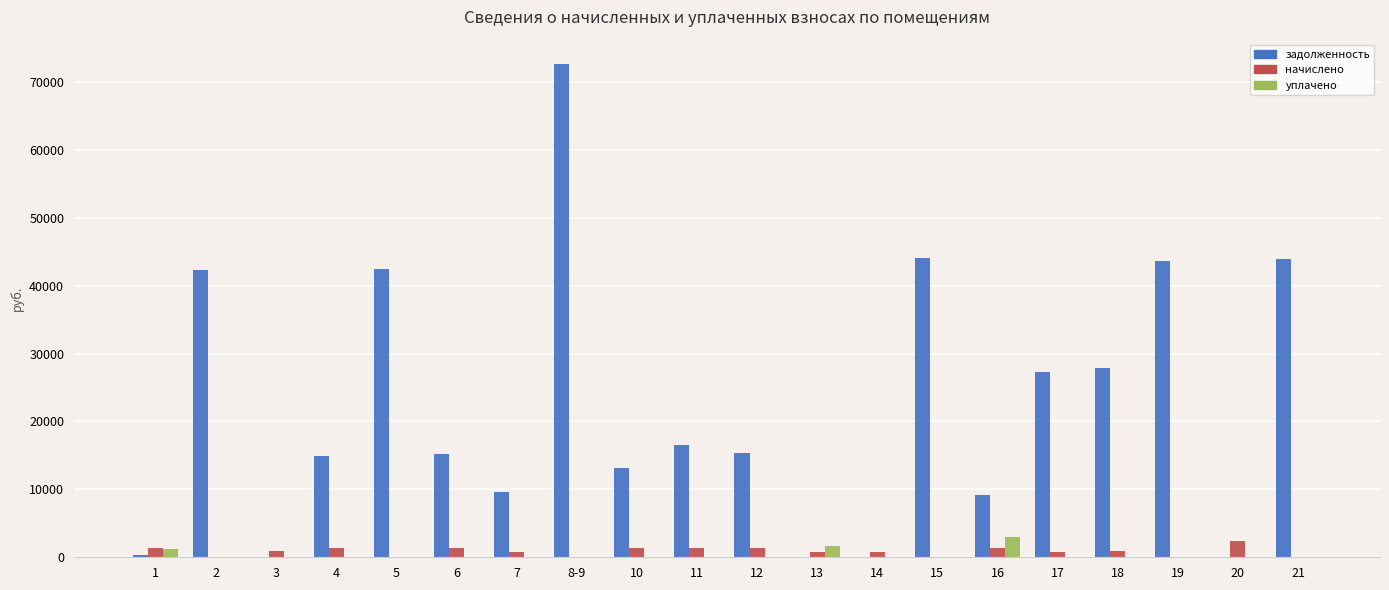

Are the bars grouped side by side (vs. stacked)?

Yes